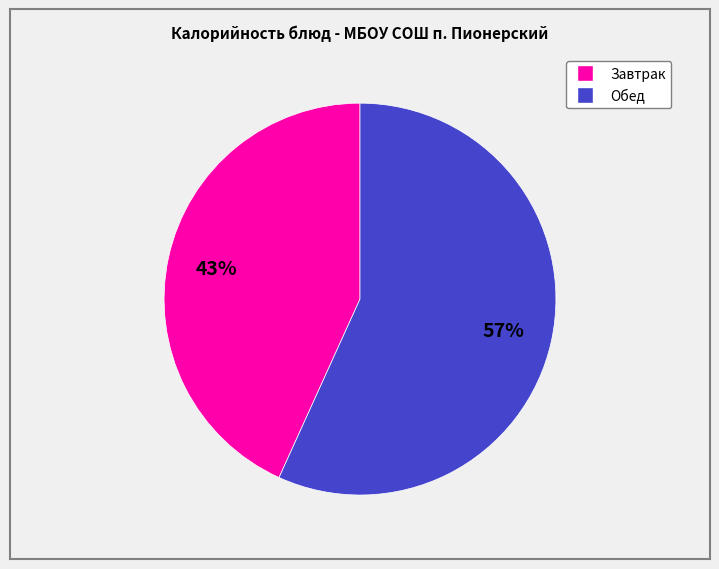

To the nearest percent, what is the difference between the largest and smallest slice percentages?

14%